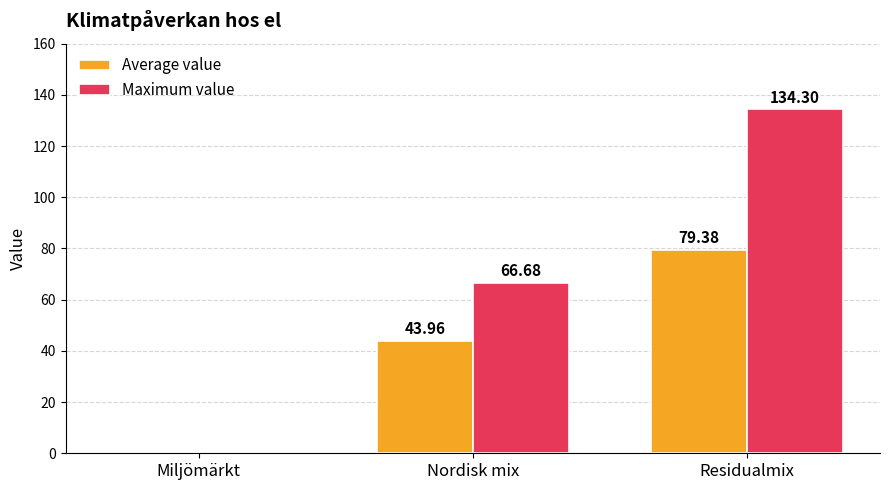

Which series changed the most between Nordisk mix and Residualmix?

Maximum value